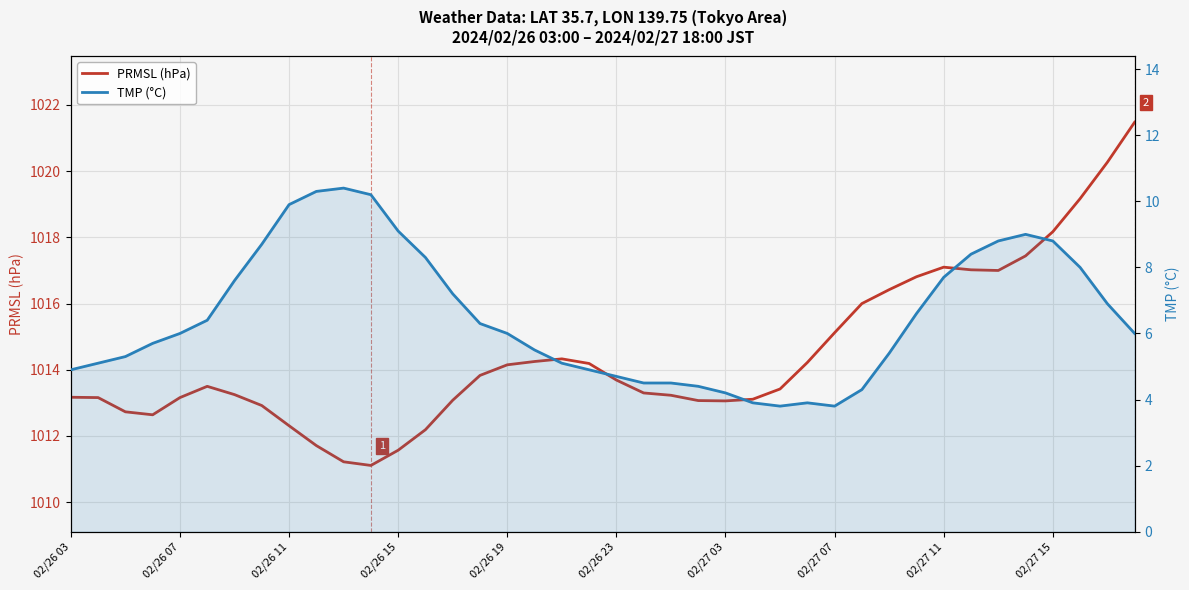

True or false: PRMSL (hPa) and TMP (°C) intersect in this chart.

False